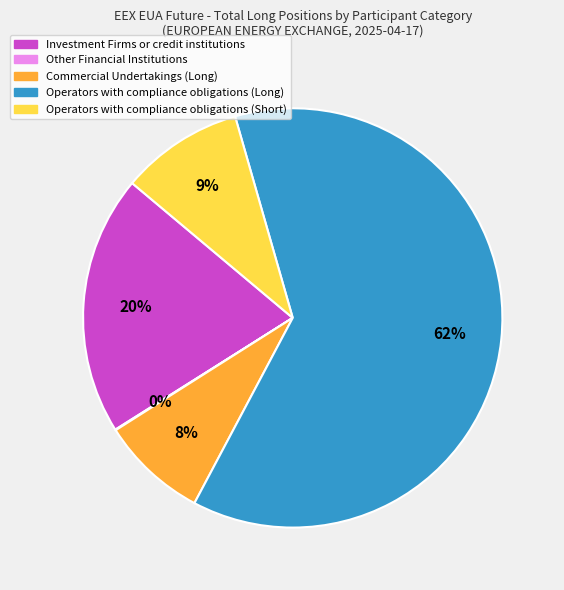

Is there any slice that represents more than half of the pie?

Yes